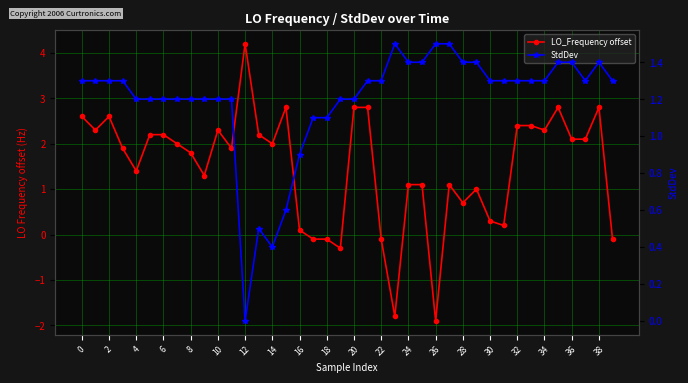

Reading left to right, what are all the values shown in this chart?

LO_Frequency offset: 2.6	2.3	2.6	1.9	1.4	2.2	2.2	2.0	1.8	1.3	2.3	1.9	4.2	2.2	2.0	2.8	0.1	-0.1	-0.1	-0.3	2.8	2.8	-0.1	-1.8	1.1	1.1	-1.9	1.1	0.7	1.0	0.3	0.2	2.4	2.4	2.3	2.8	2.1	2.1	2.8	-0.1
StdDev: 1.3	1.3	1.3	1.3	1.2	1.2	1.2	1.2	1.2	1.2	1.2	1.2	0.0	0.5	0.4	0.6	0.9	1.1	1.1	1.2	1.2	1.3	1.3	1.5	1.4	1.4	1.5	1.5	1.4	1.4	1.3	1.3	1.3	1.3	1.3	1.4	1.4	1.3	1.4	1.3